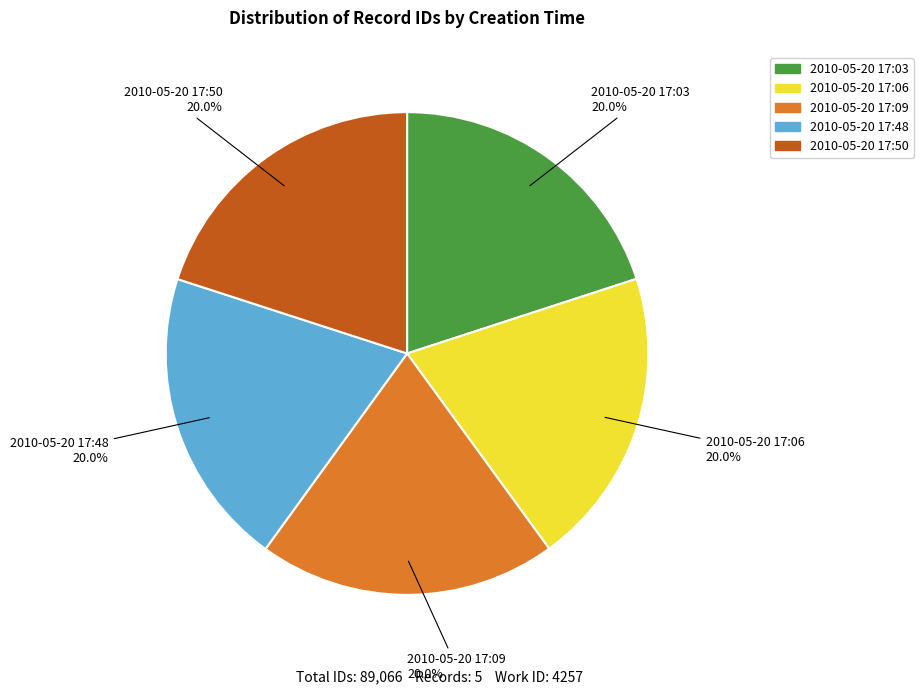

What is the ratio of the value at 2010-05-20 17:03 to the value at 2010-05-20 17:50?

1.0